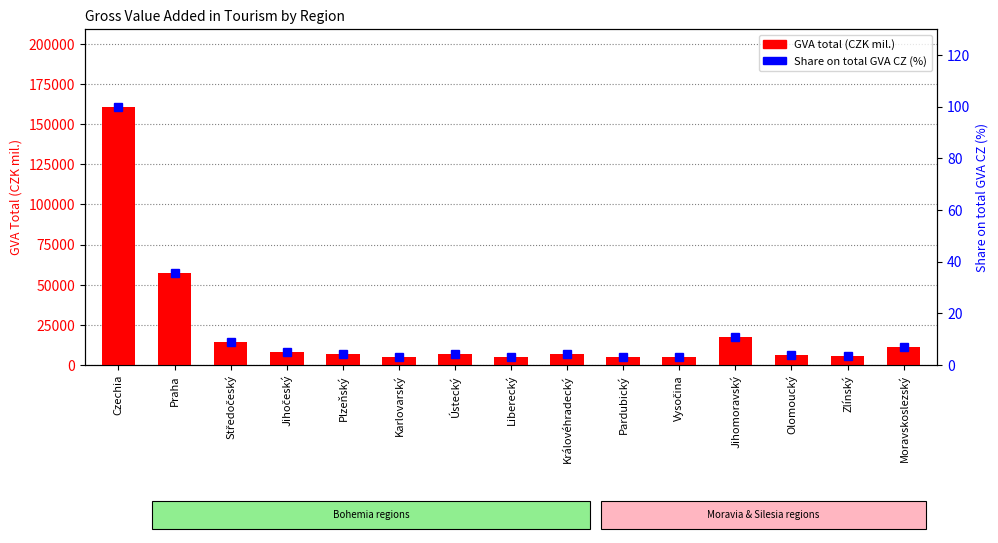

What is the highest value of the Share on total GVA CZ (%) series?

100.0